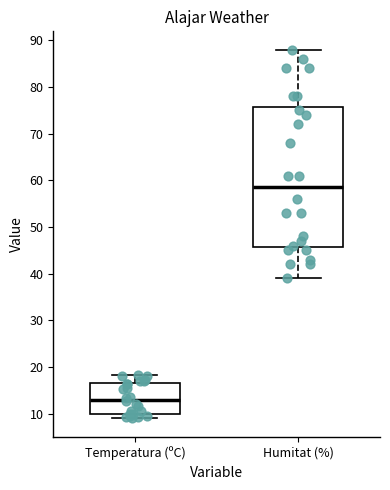

Reading left to right, transcribe this box plot: for each box, give where its median line is, the range the box spans, and where its two whiskers end, as read against the y-axis. The values are not printed on the chart, so give them approximately, as read against the axis.

Temperatura (ºC): median 13, box 10 to 17, whiskers 9 to 18
Humitat (%): median 59, box 46 to 76, whiskers 39 to 88